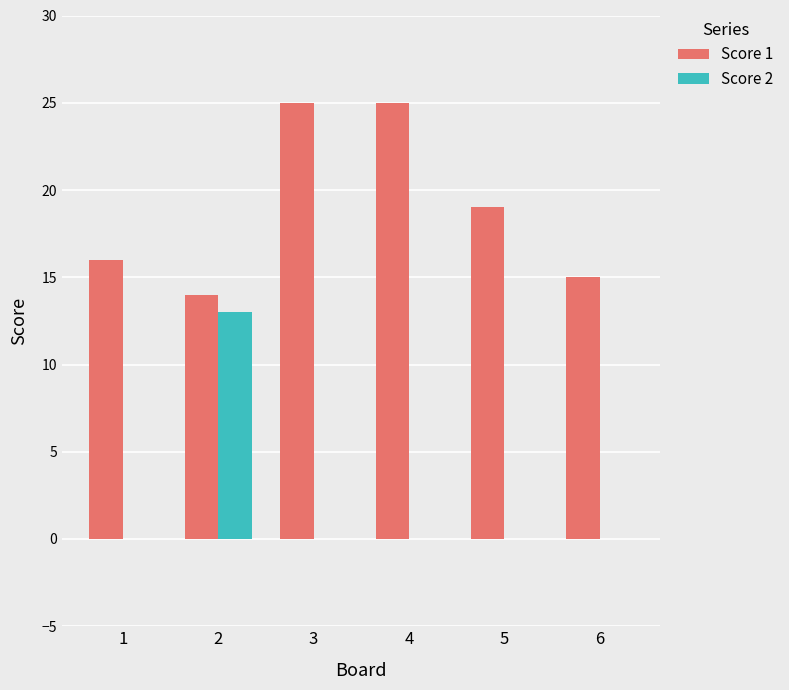

Reading right to left, list all the values displayed in this chart.

Score 1: 15	19	25	25	14	16
Score 2: 0	0	0	0	13	0